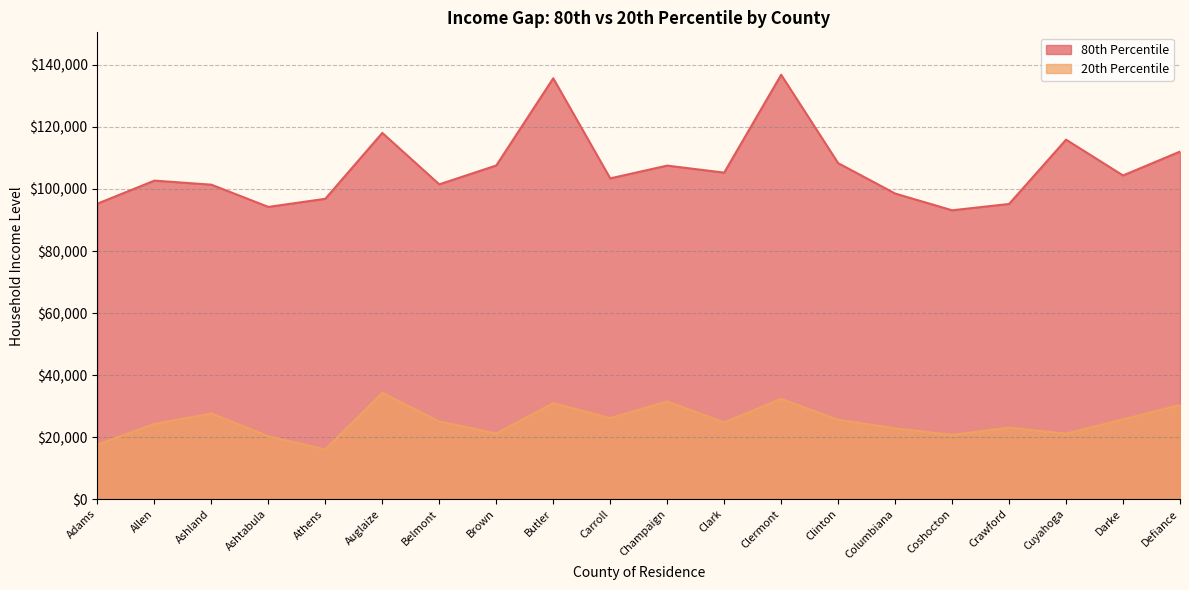

At which label does 20th Percentile reach its minimum?

Athens